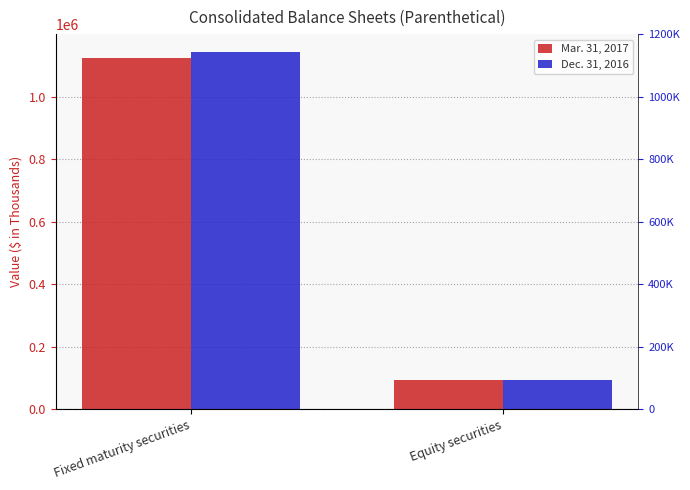

How many bars are there in total?

4